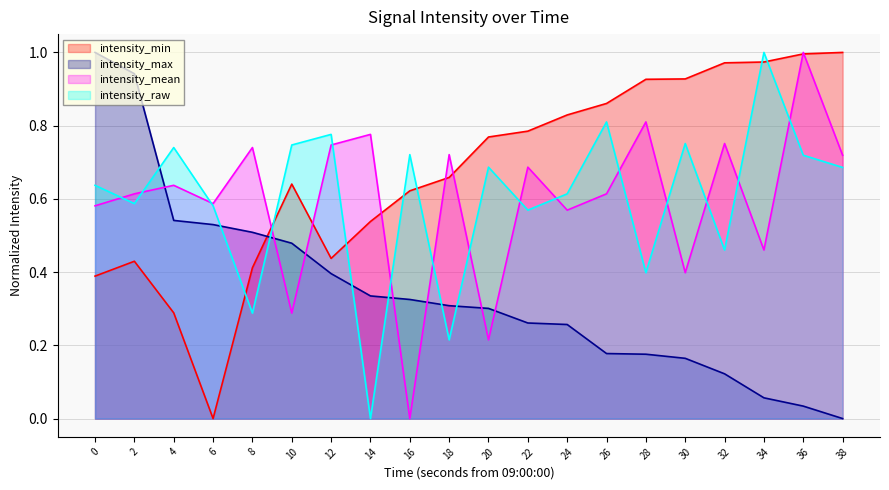

The value of intensity_mean at 6 is 1.0. True or false?

False